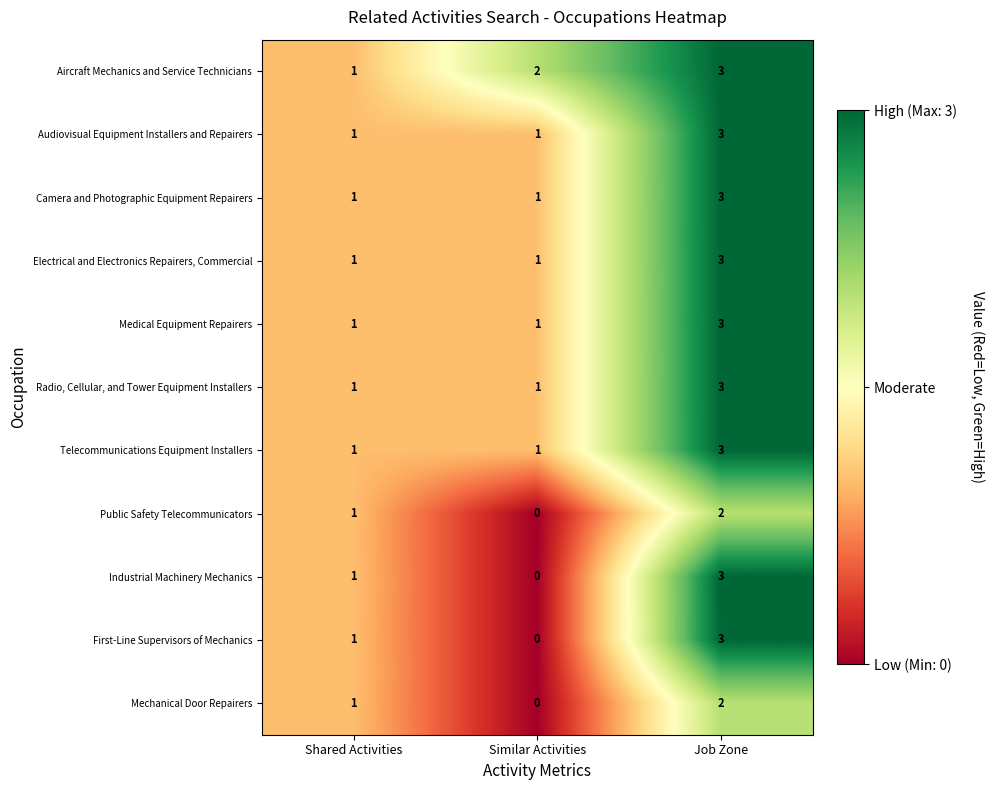

The Camera and Photographic Equipment Repairers series shows 1 at Shared Activities. True or false?

True